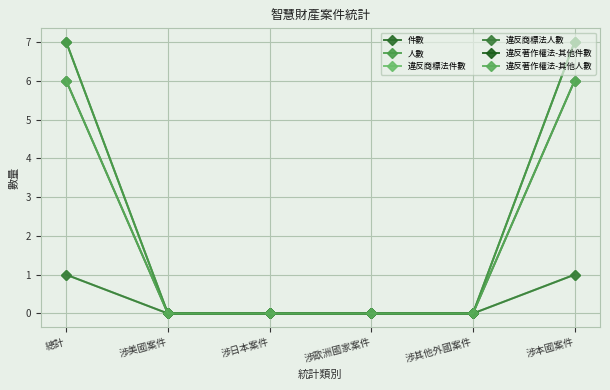

Does the chart have visible grid lines?

Yes